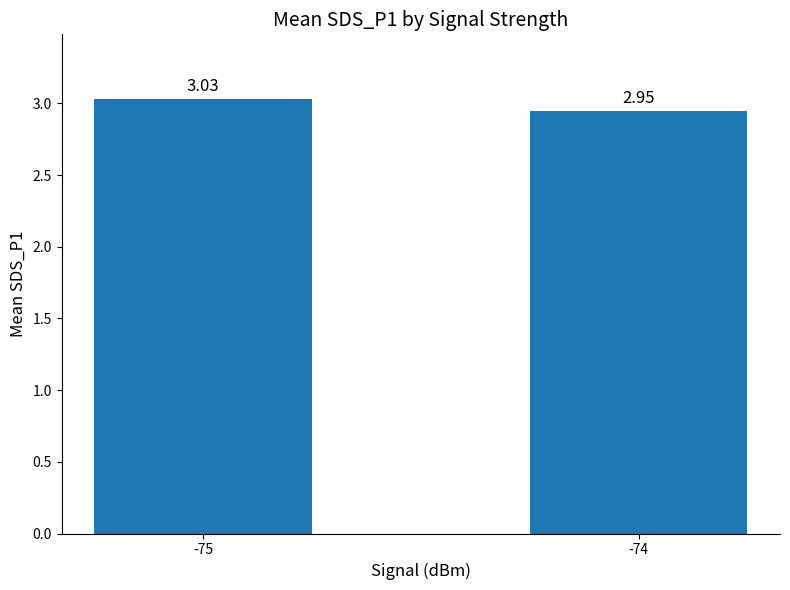

Between -74 and -75, which is larger?

-75